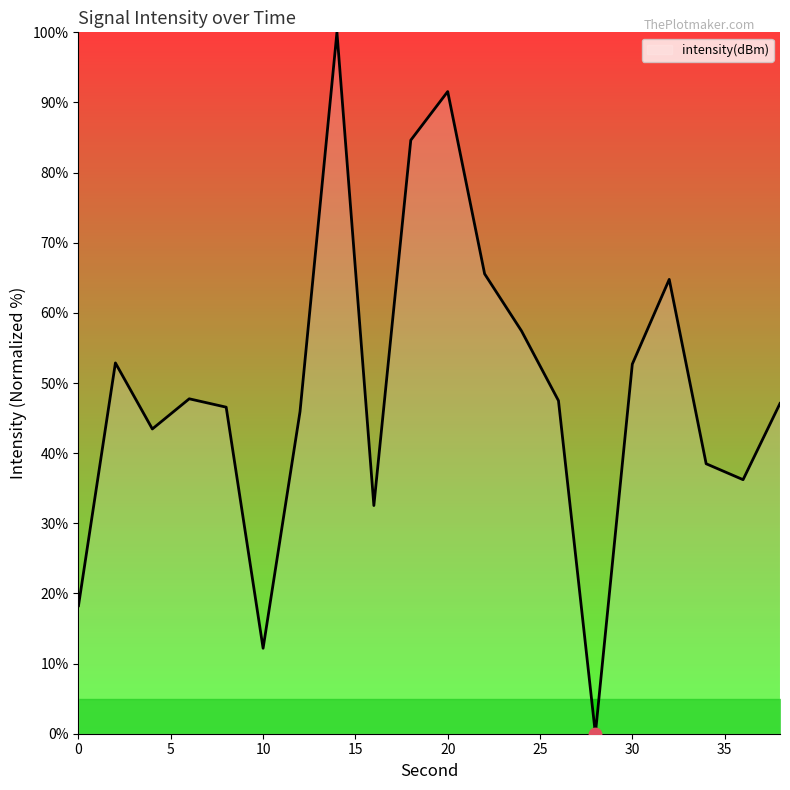

What is the greatest value displayed?

100.0